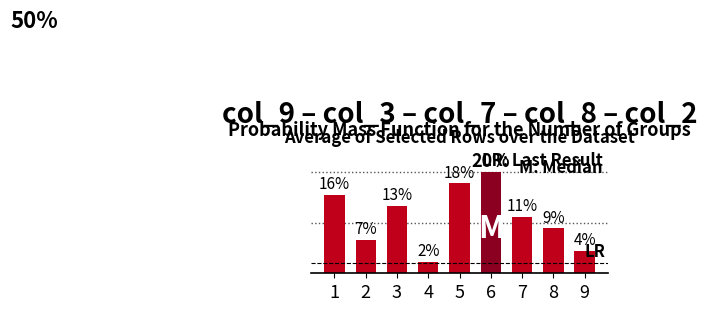

Rank the categories by value from lowest to highest.

4, 9, 2, 8, 7, 3, 1, 5, 6